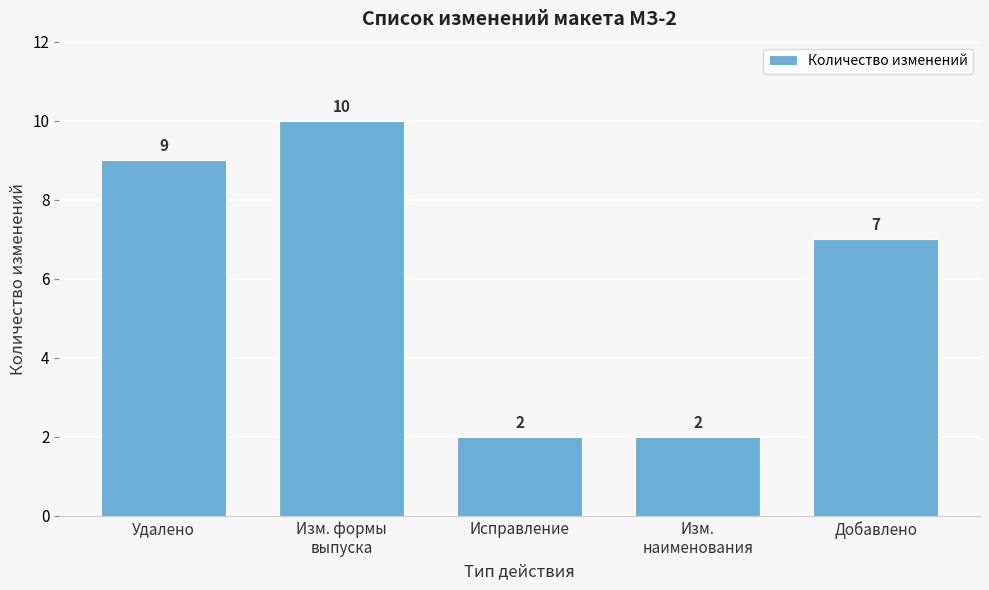

Reading left to right, extract all data points from this chart.

9	10	2	2	7